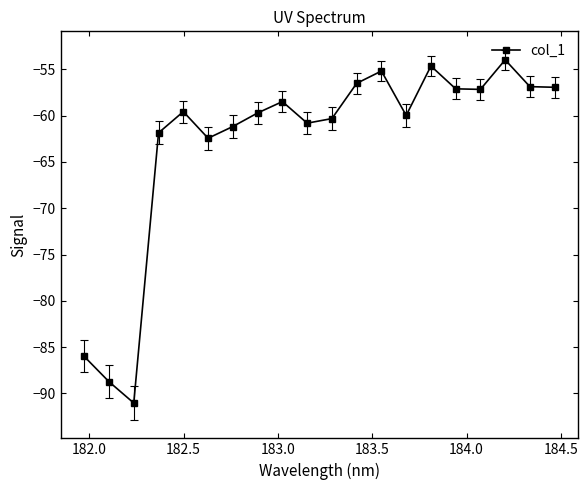

What is the minimum value shown in the chart?

-91.0